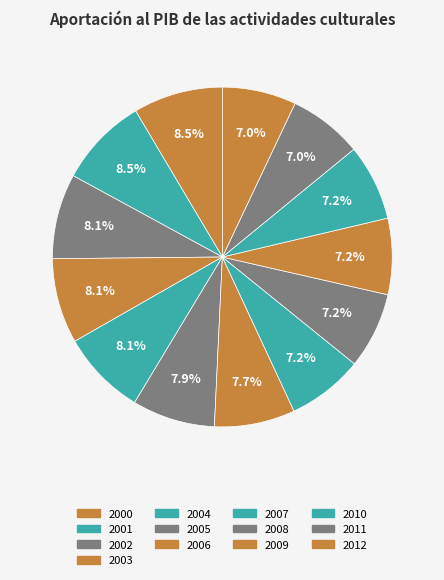

Which slice is the smallest?

2011